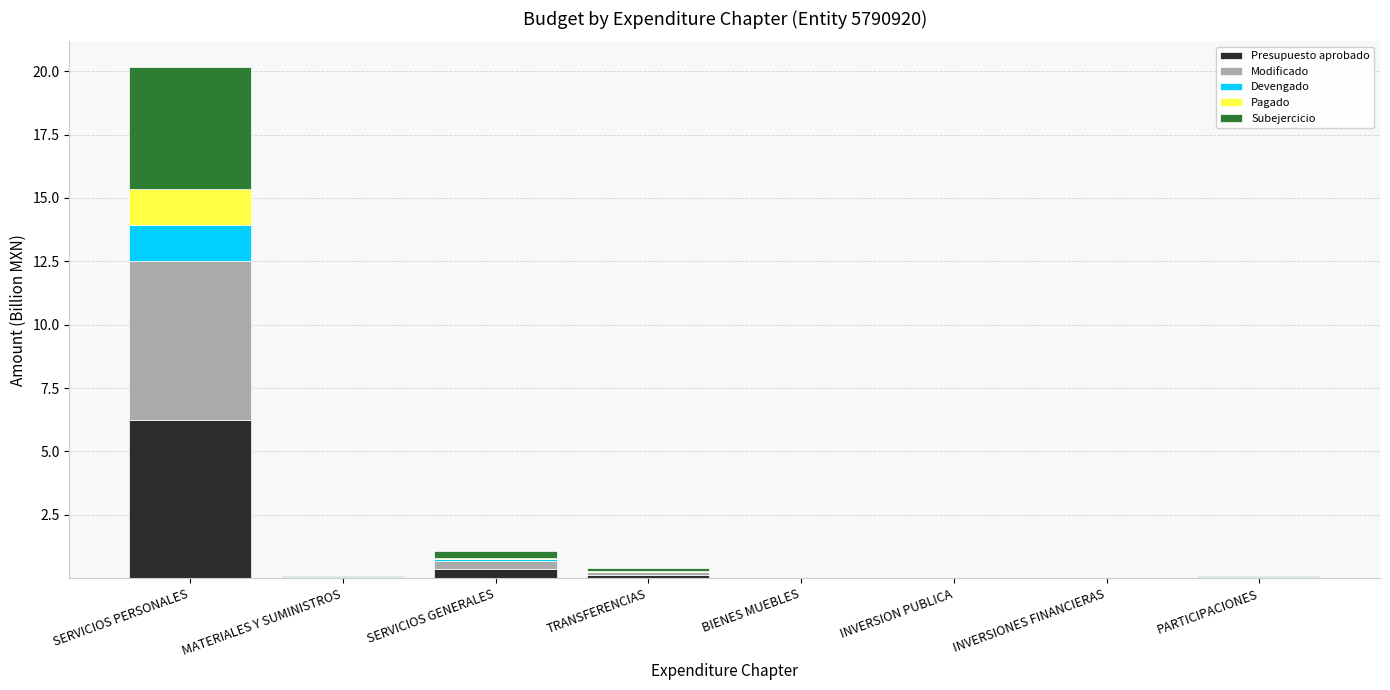

True or false: Presupuesto aprobado has a value of 0.0 at PARTICIPACIONES.

True